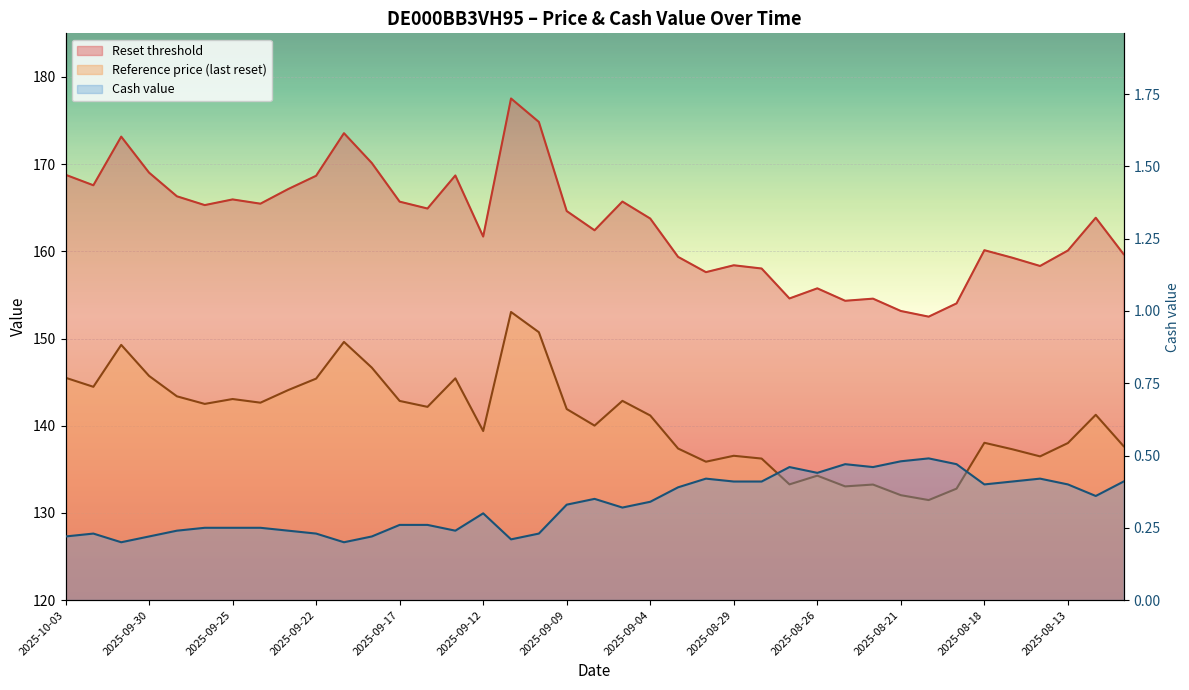

Which category has the highest value across all series?

2025-09-11